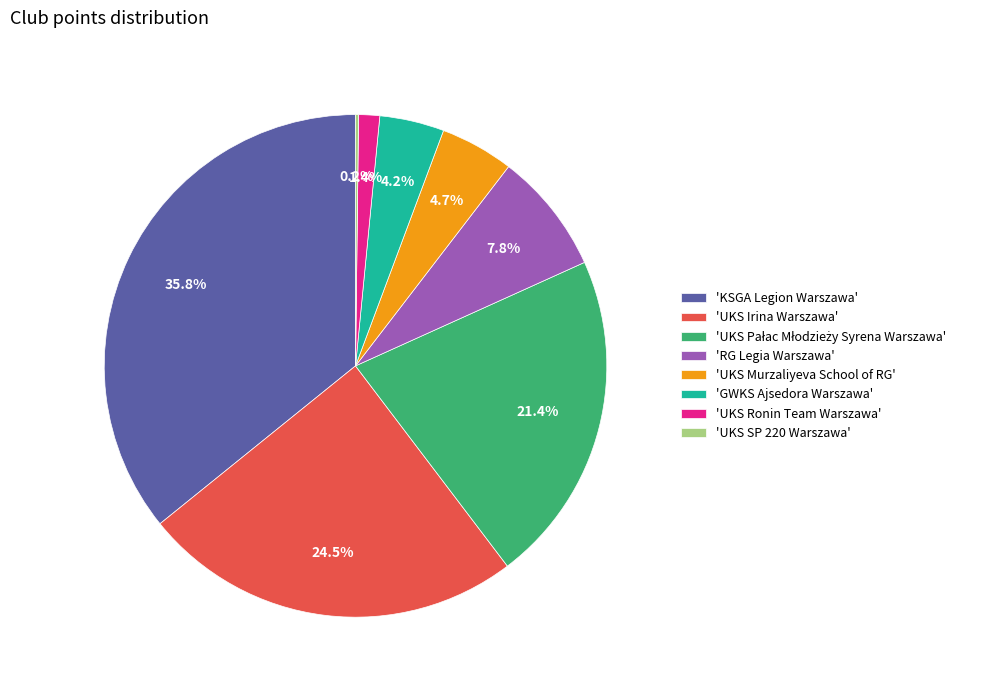

What percentage do 'UKS Irina Warszawa' and 'KSGA Legion Warszawa' together represent?

60.3%